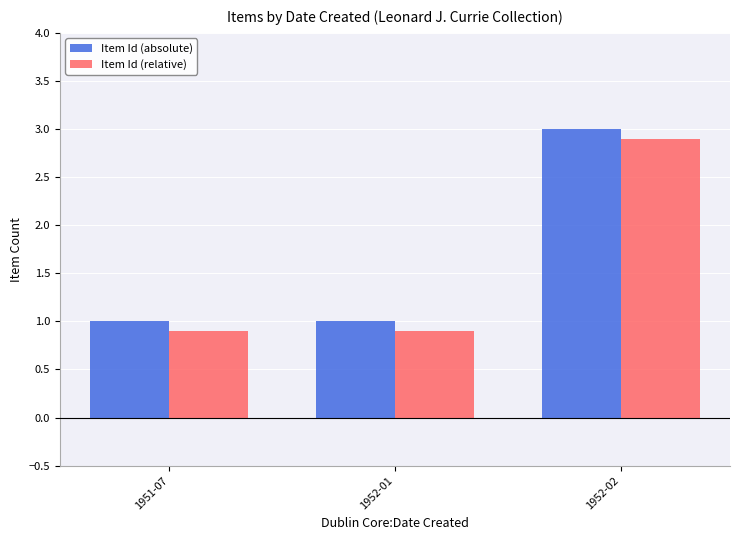

What are all the series names shown in the legend?

Item Id (absolute), Item Id (relative)